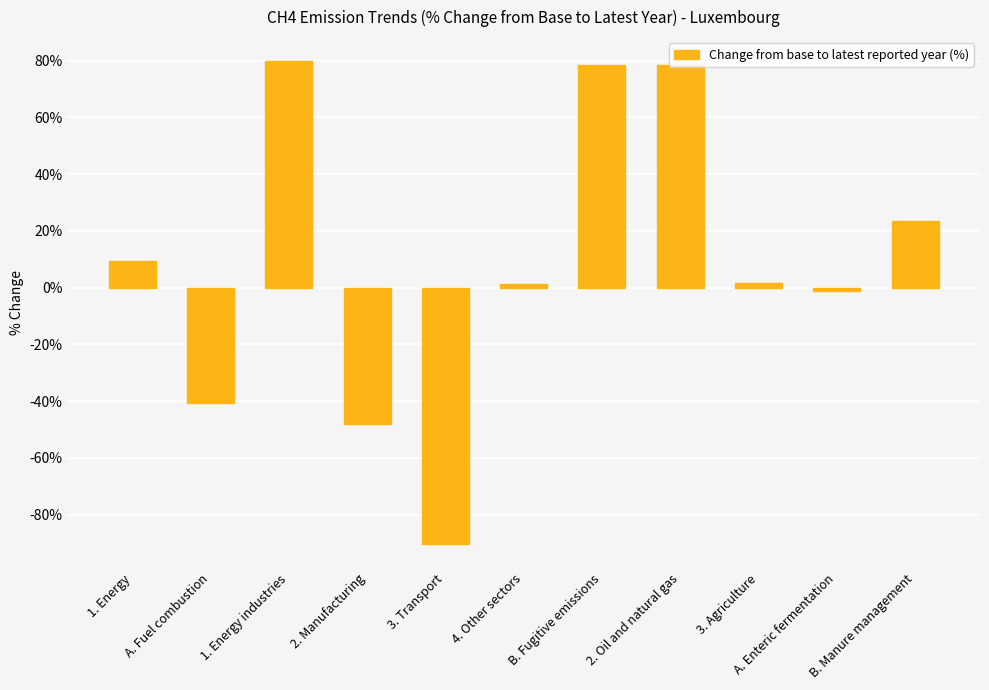

How many data points does each series have?

11